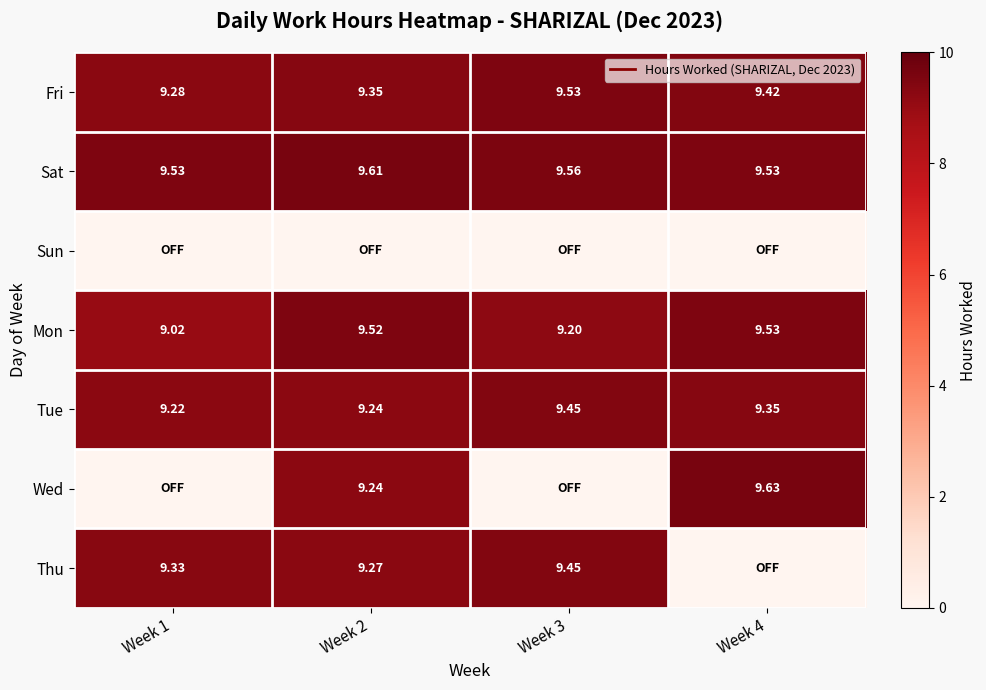

List the labels in order of Fri value, smallest first.

Week 1, Week 2, Week 4, Week 3